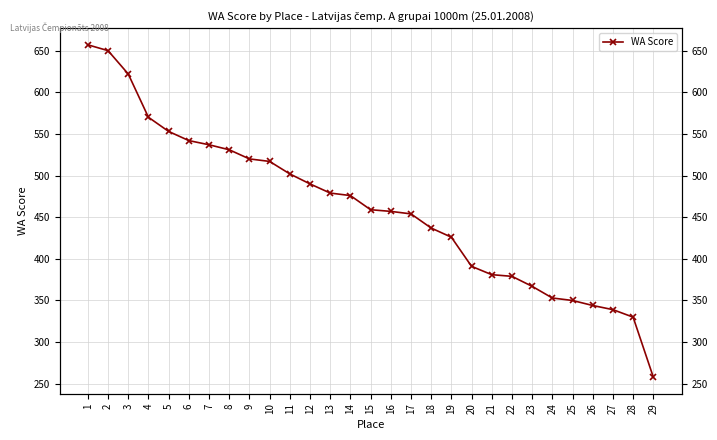

True or false: the data shows 375 at 3.

False